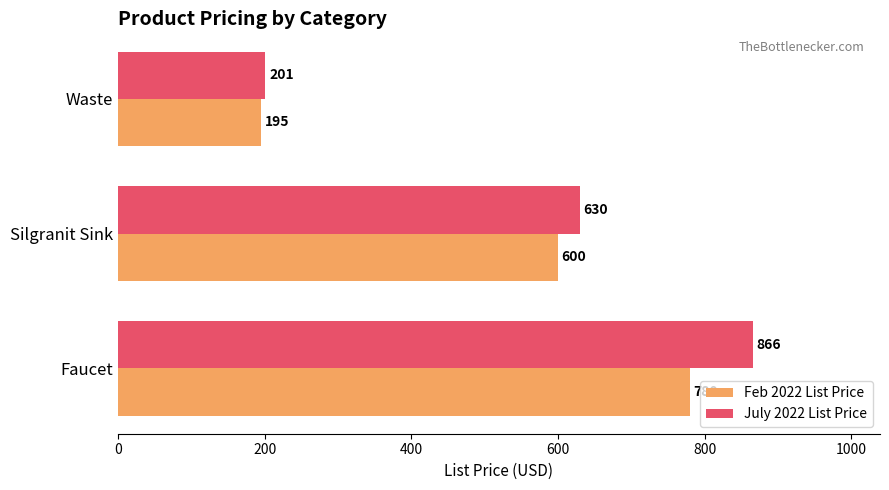

Which category has the lowest value in the Feb 2022 List Price series?

Waste